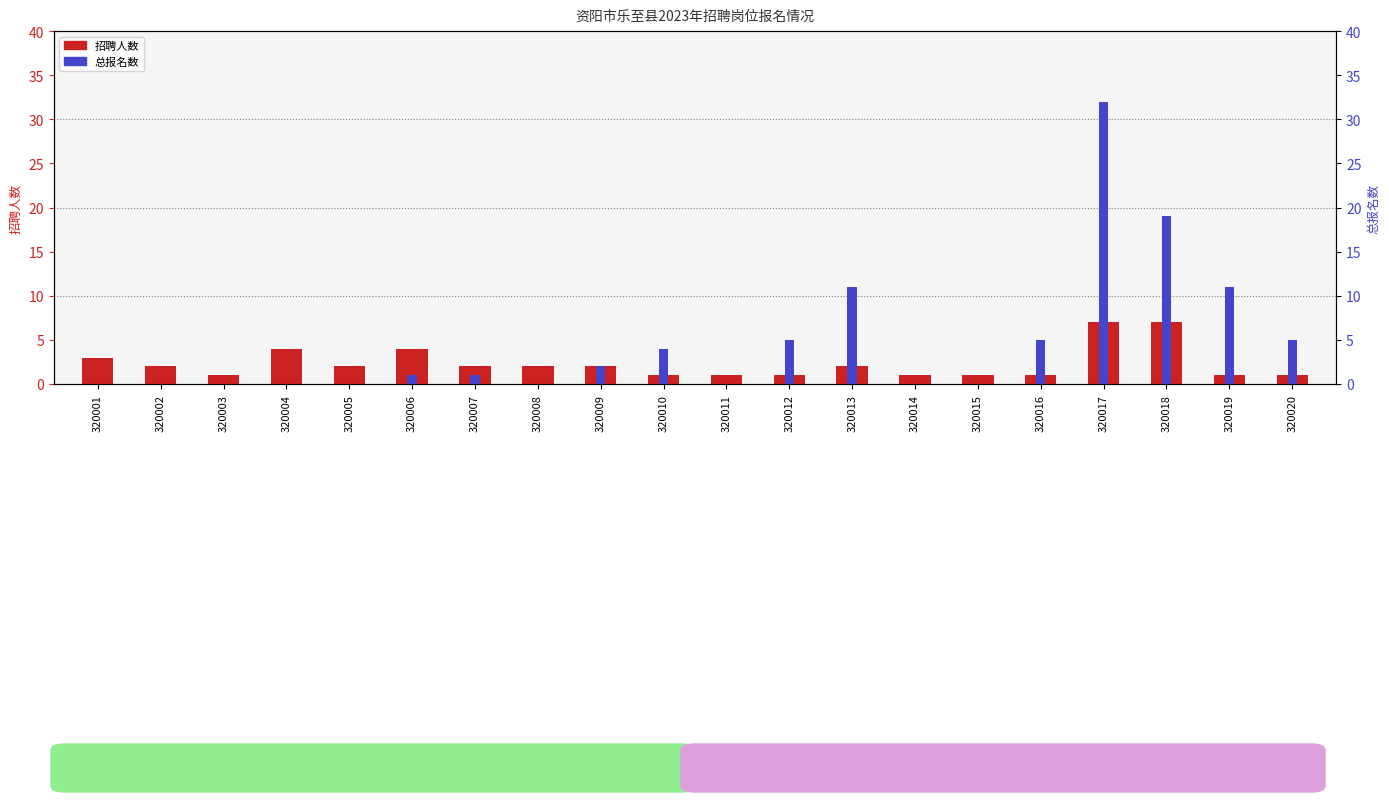

Reading left to right, list all the values displayed in this chart.

招聘人数: 3	2	1	4	2	4	2	2	2	1	1	1	2	1	1	1	7	7	1	1
总报名数: 0	0	0	0	0	1	1	0	2	4	0	5	11	0	0	5	32	19	11	5